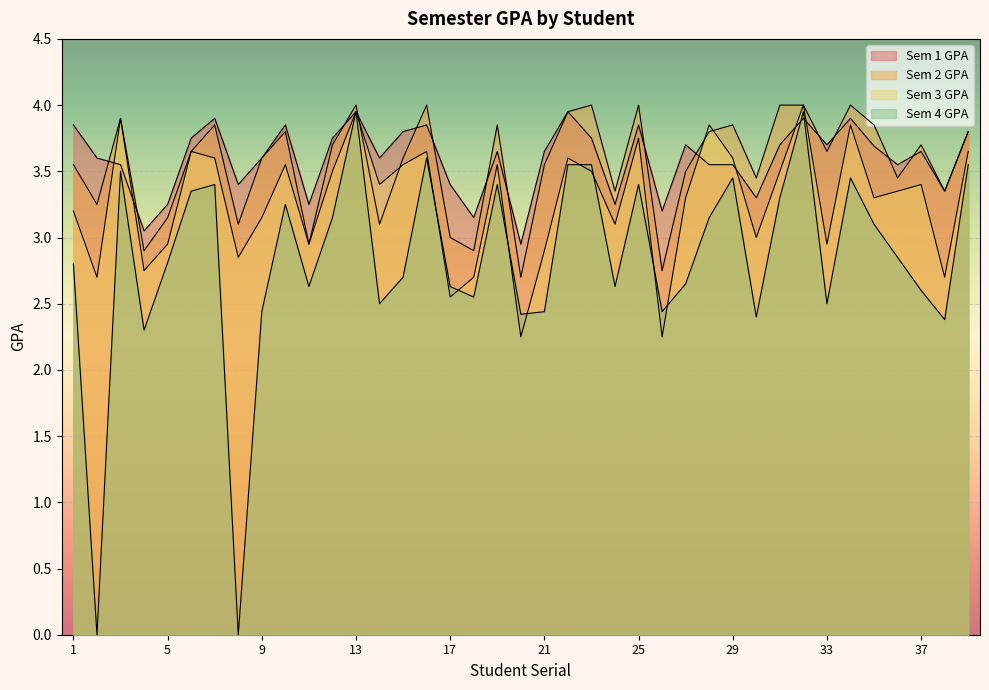

At which category does the chart reach its peak across all series?

13